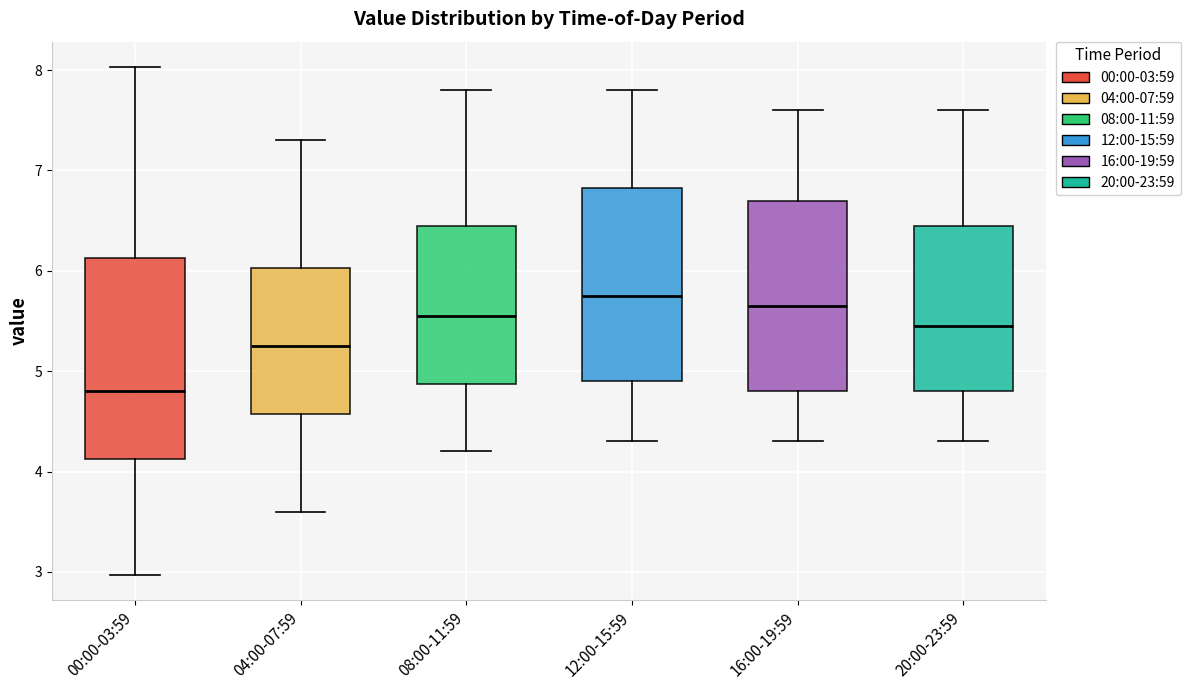

Reading left to right, read every box against the y-axis: the position of its median line, the range the box covers, and the ends of its whiskers. The values are not printed on the chart, so give them approximately, as read against the axis.

00:00-03:59: median 4.8, box 4.1 to 6.1, whiskers 3.0 to 8.0
04:00-07:59: median 5.3, box 4.6 to 6.0, whiskers 3.6 to 7.3
08:00-11:59: median 5.6, box 4.9 to 6.5, whiskers 4.2 to 7.8
12:00-15:59: median 5.8, box 4.9 to 6.8, whiskers 4.3 to 7.8
16:00-19:59: median 5.7, box 4.8 to 6.7, whiskers 4.3 to 7.6
20:00-23:59: median 5.5, box 4.8 to 6.5, whiskers 4.3 to 7.6